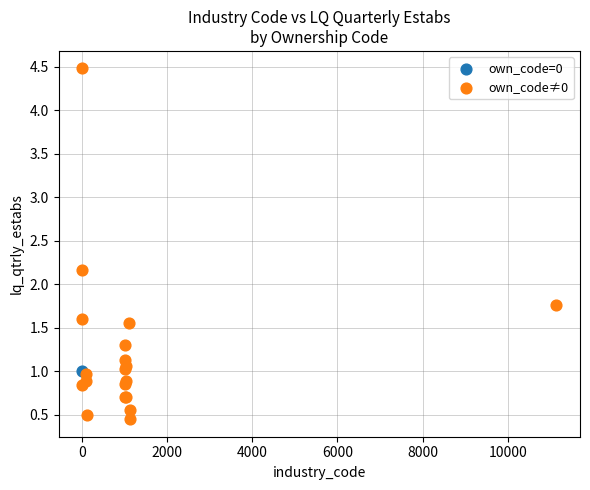

What are all the series names shown in the legend?

own_code=0, own_code≠0